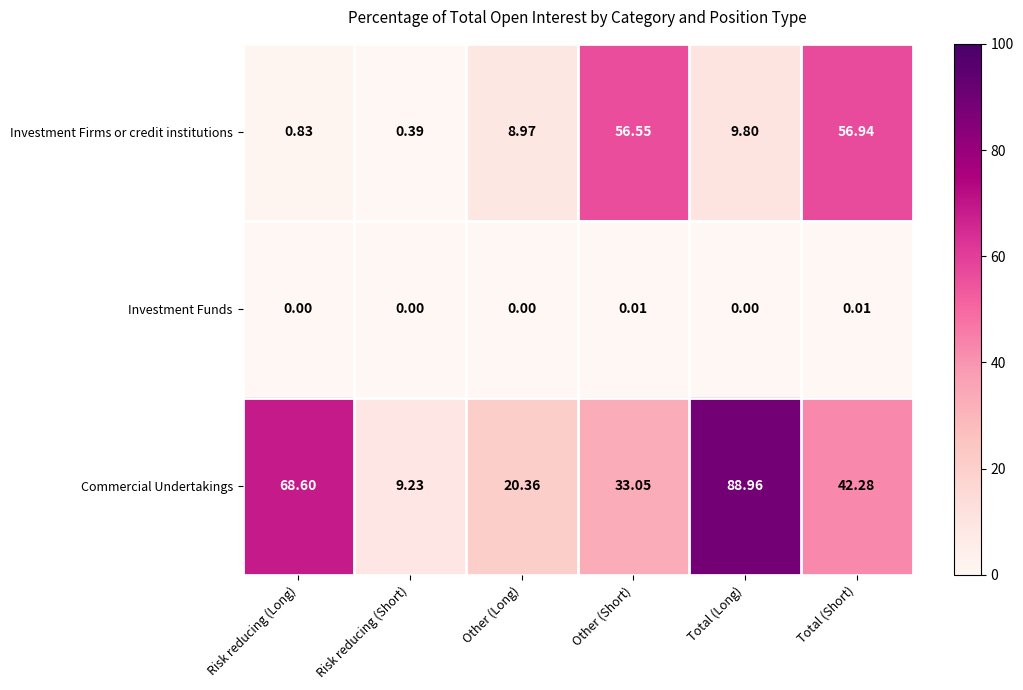

How many values in the Commercial Undertakings series exceed 42?

3